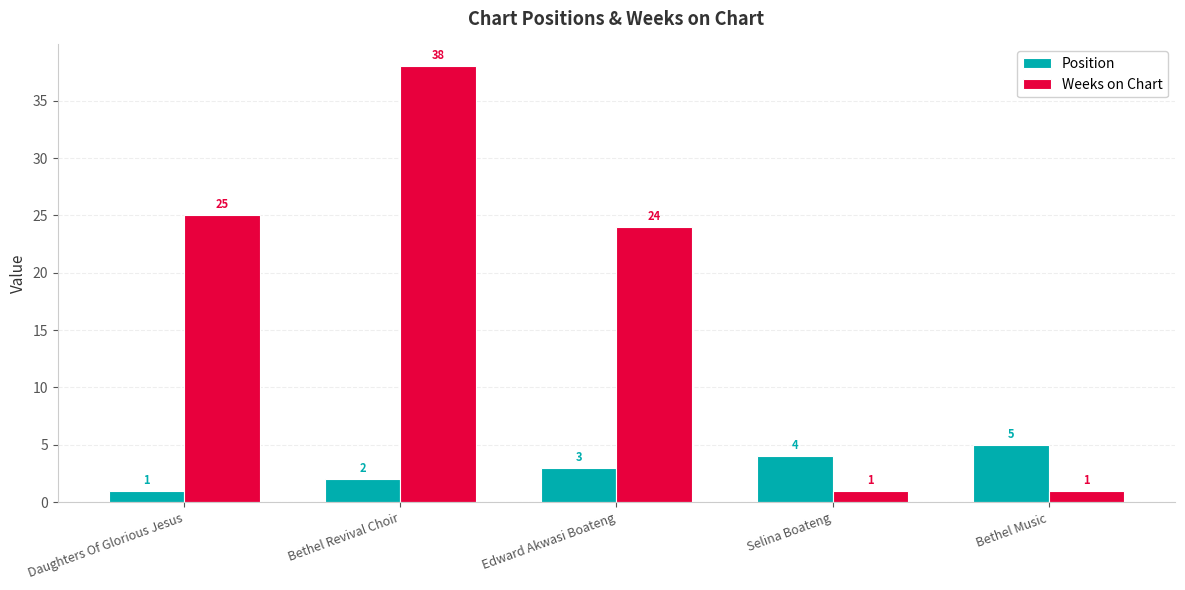

Which series has the widest spread of values?

Weeks on Chart